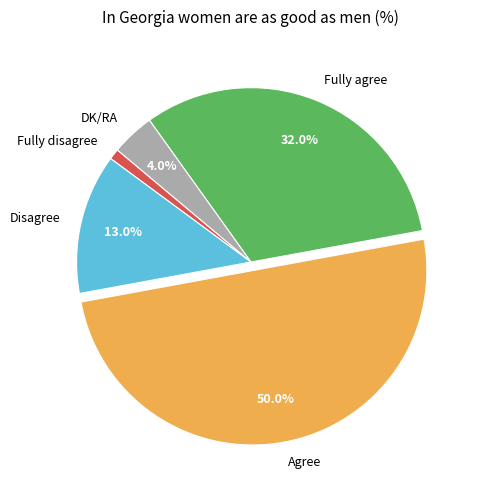

What is the ratio of the value at Fully agree to the value at Disagree?

2.5